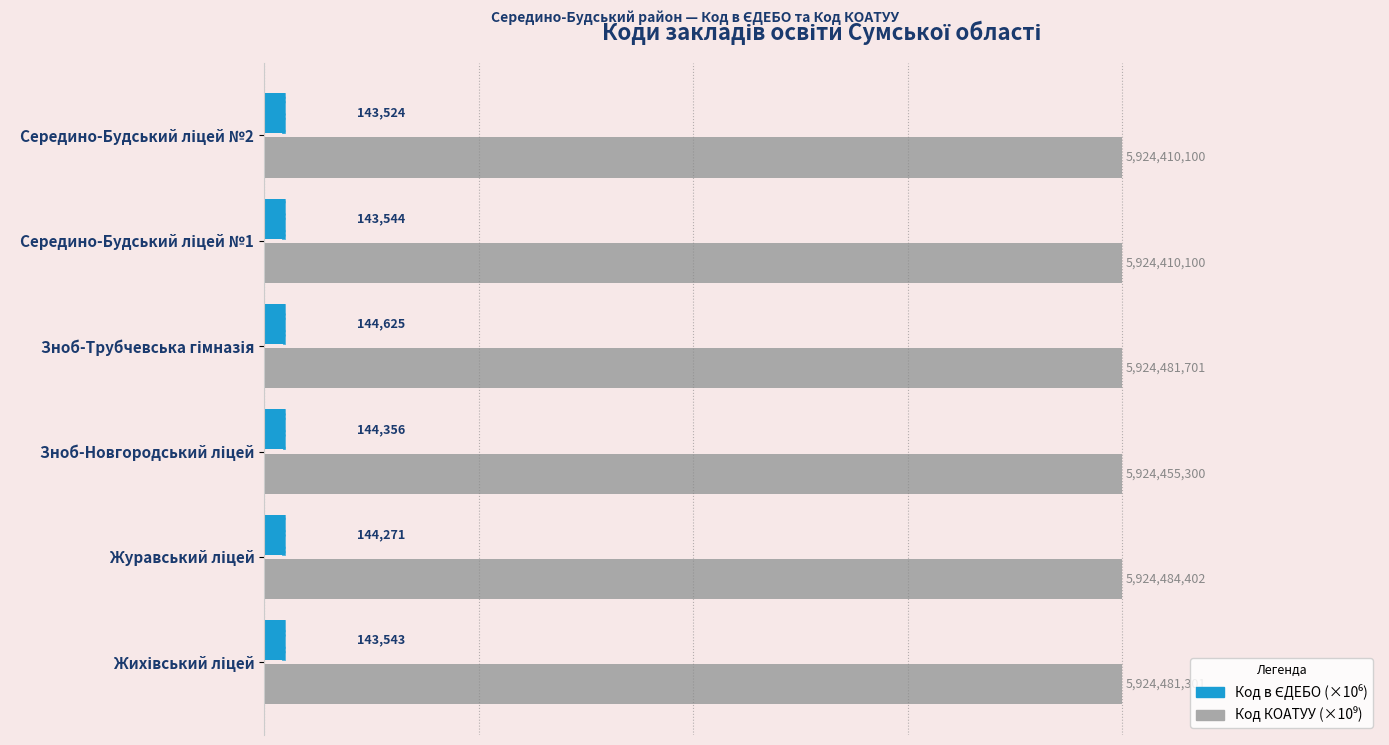

The value of Код в ЄДЕБО (×10⁶) at Зноб-Трубчевська гімназія is 0.1. True or false?

False